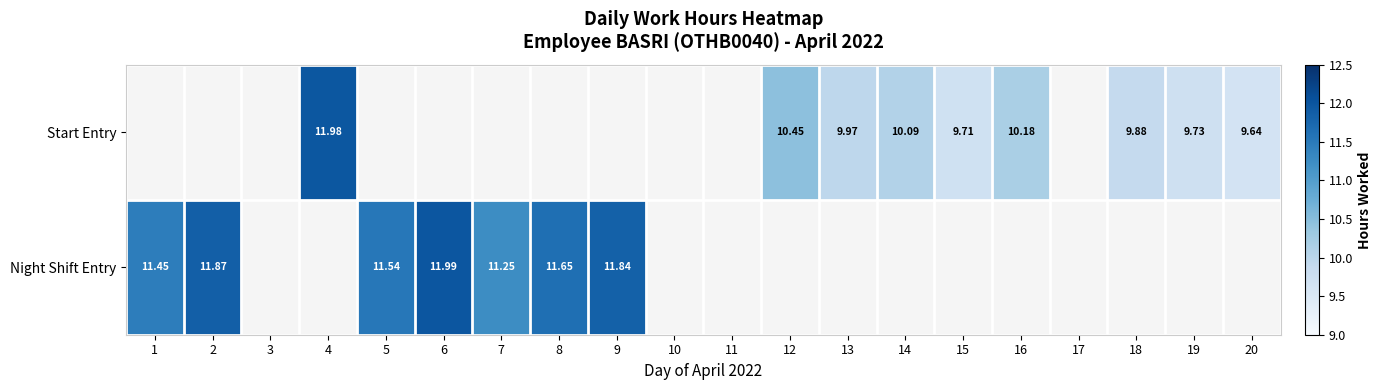

Is it true that Night Shift Entry equals 11.2 at 7?

True